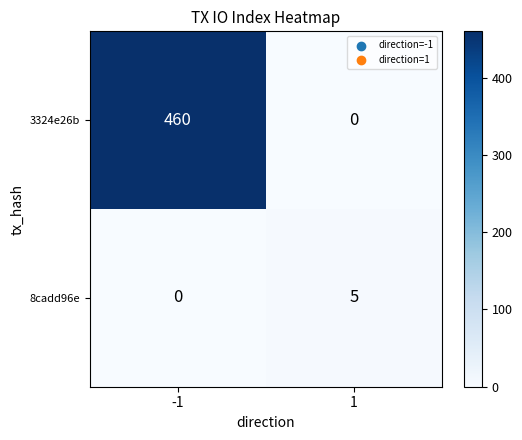

What is the difference between the highest and lowest values at -1?

460